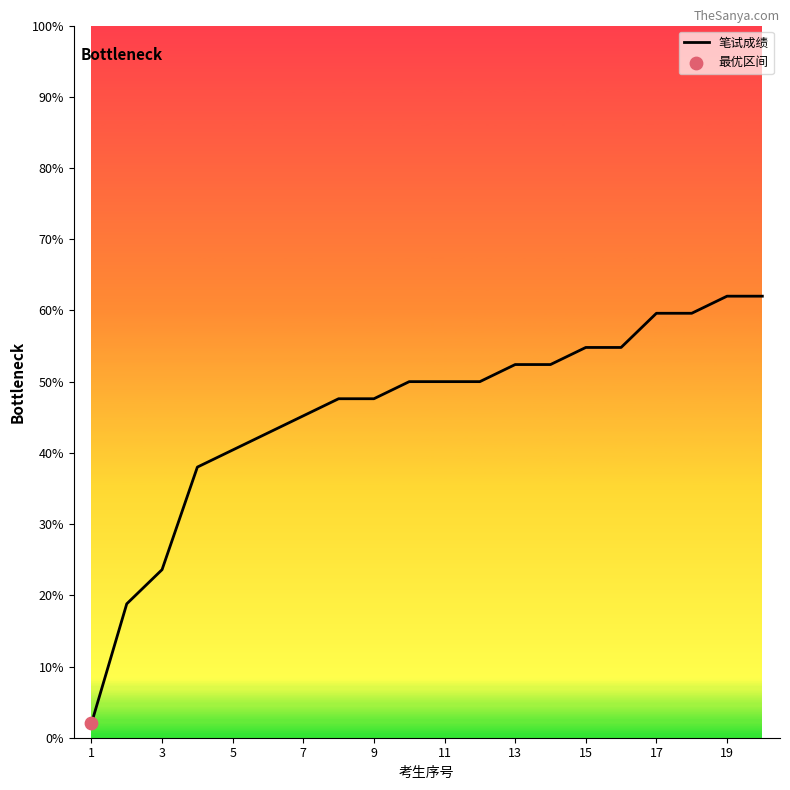

What is the greatest value displayed?

62.0